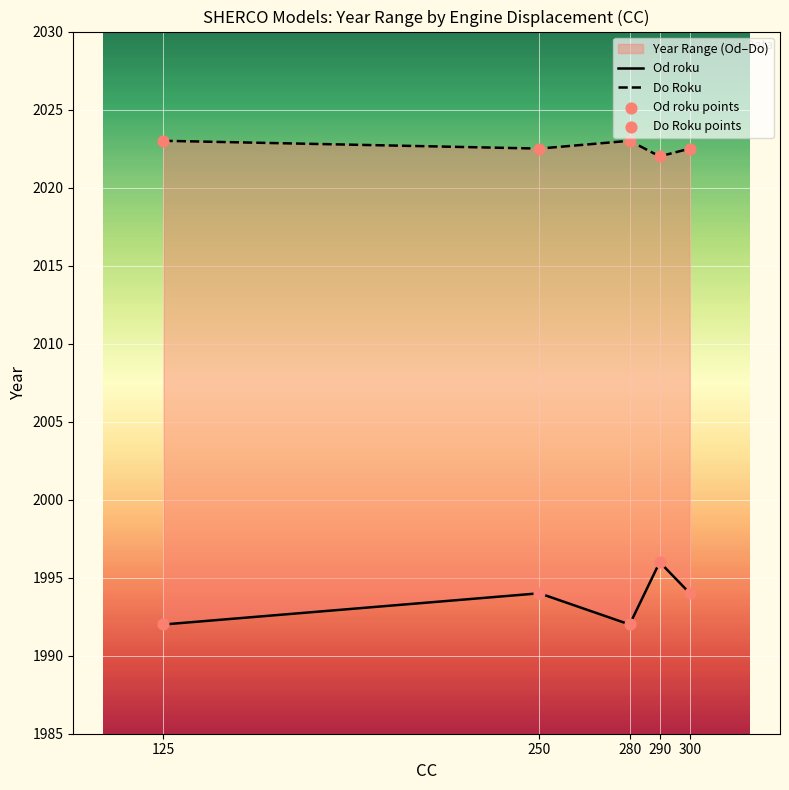

At how many categories does at least one series exceed 2022?

4